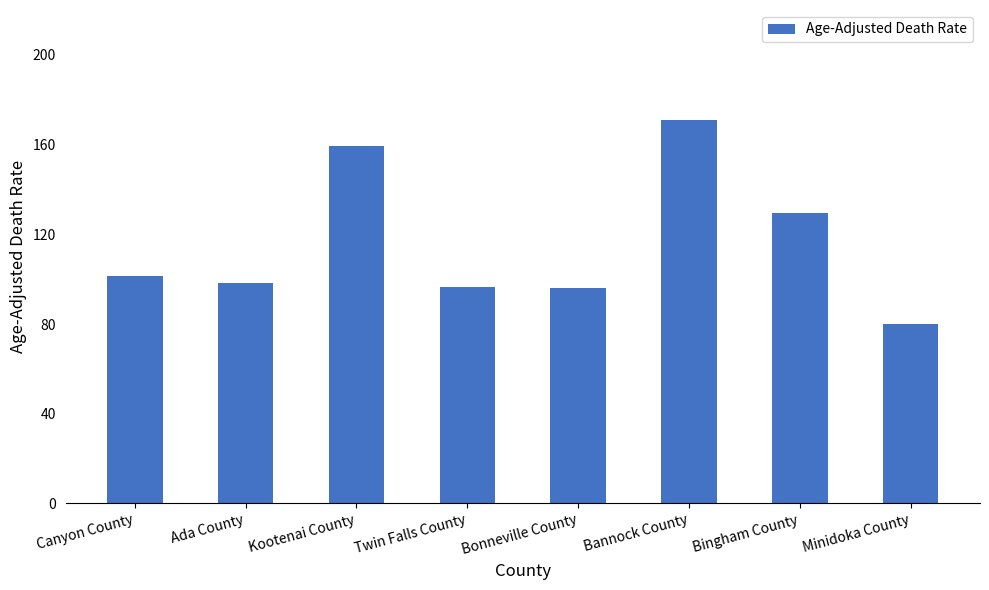

Which label corresponds to the smallest value in the chart?

Minidoka County